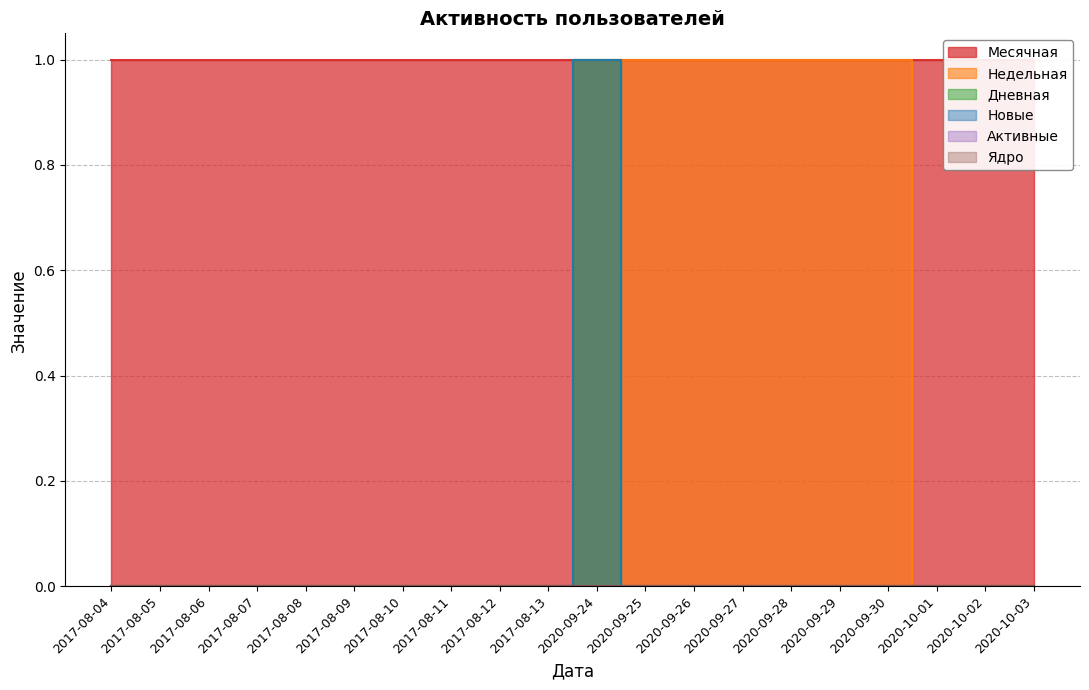

Which category has the lowest value across all series?

2017-08-04